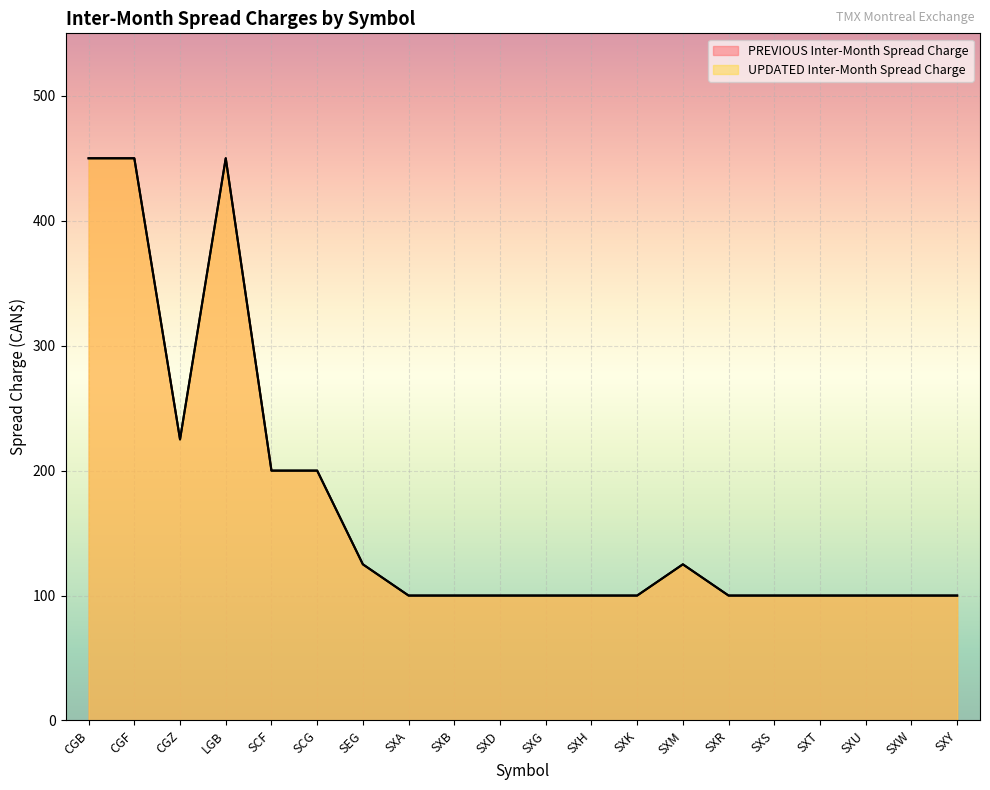

What value does the PREVIOUS Inter-Month Spread Charge series have at CGF, to the nearest 10?

450